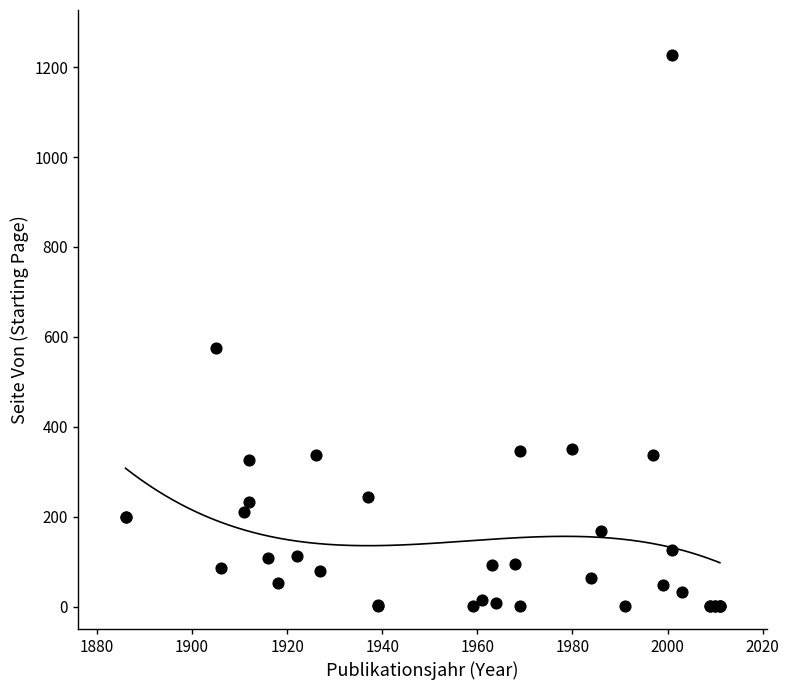

What Y value in the scatter plot is closest to 614?

575